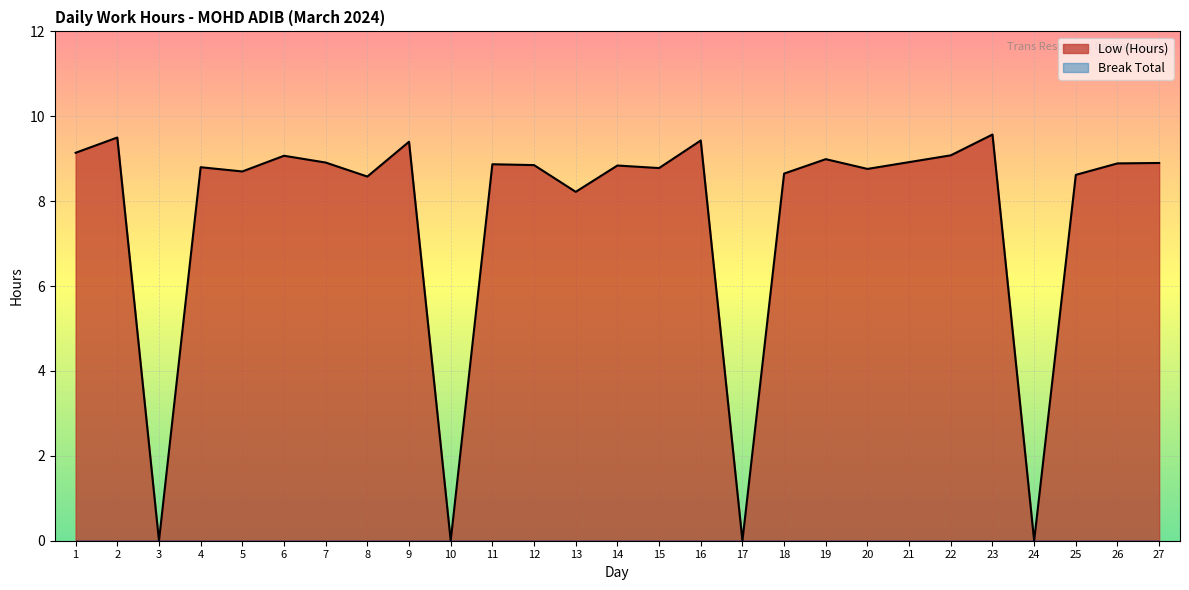

The value at 14 is 8.8. True or false?

True